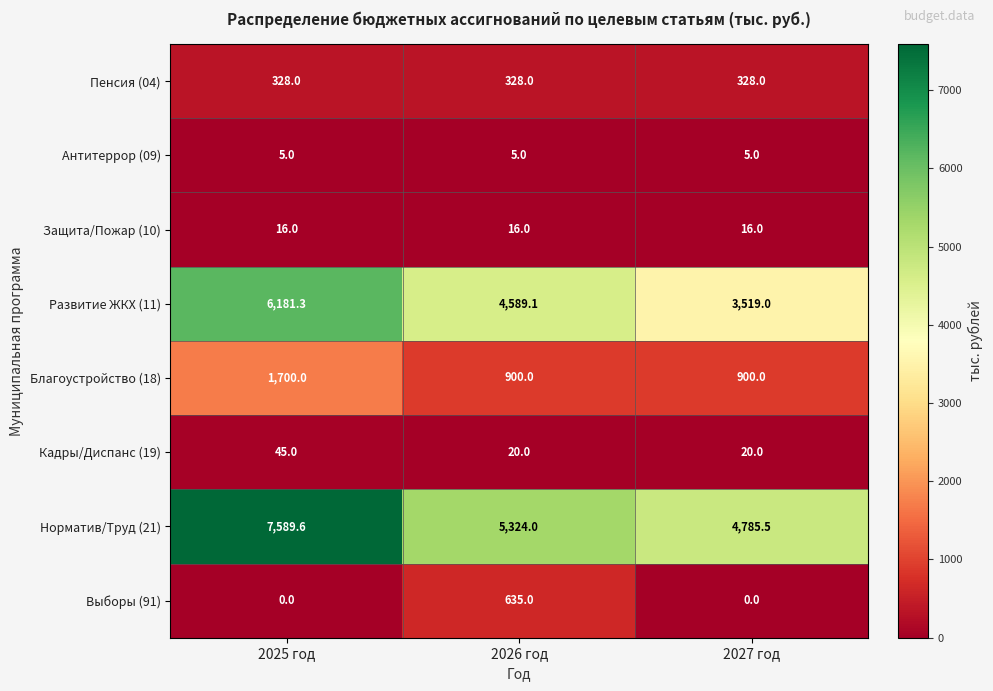

What is the maximum value shown in the chart?

7589.6